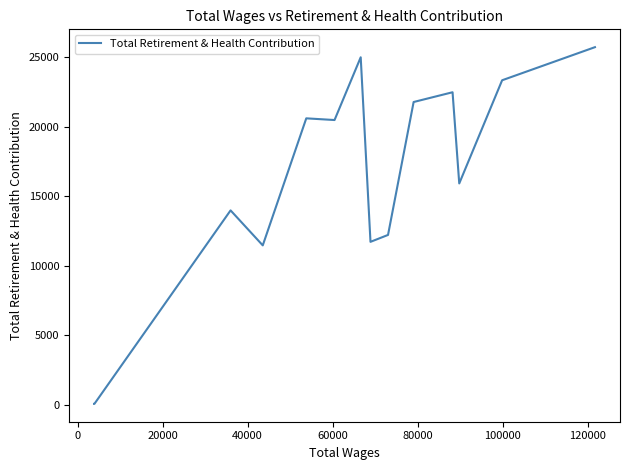

What is the greatest value displayed?

25737